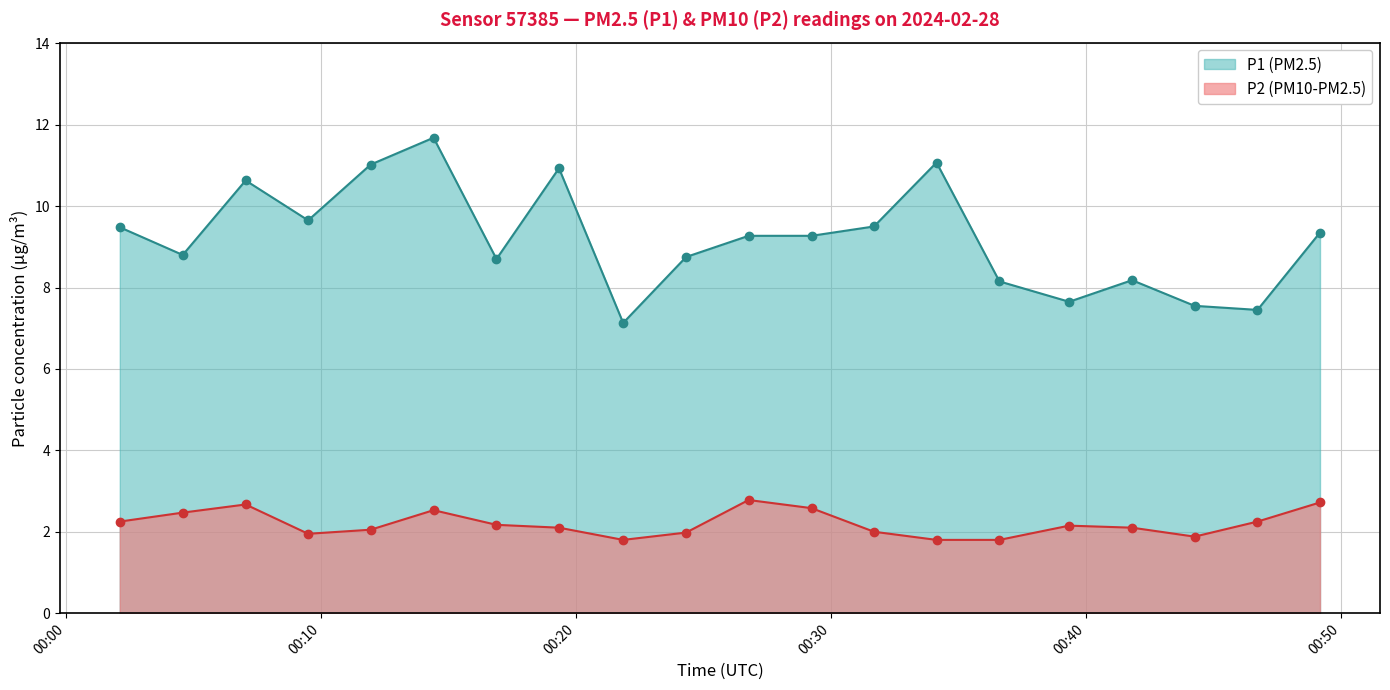

How many data points does each series have?

20